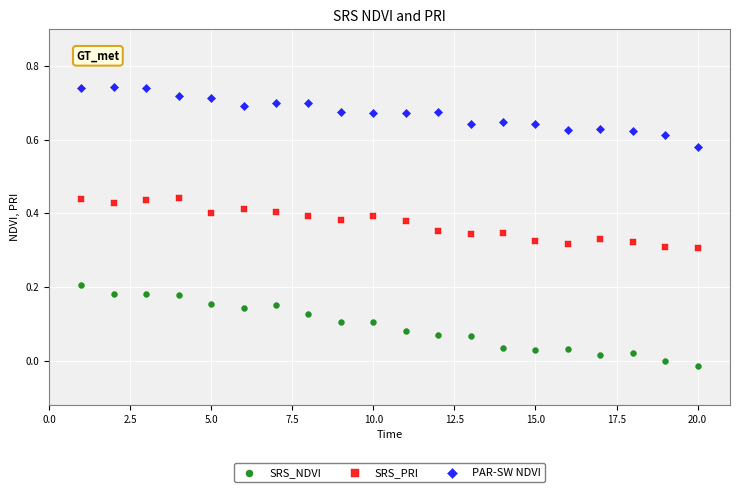

Which series contains the highest Y value?

PAR-SW NDVI